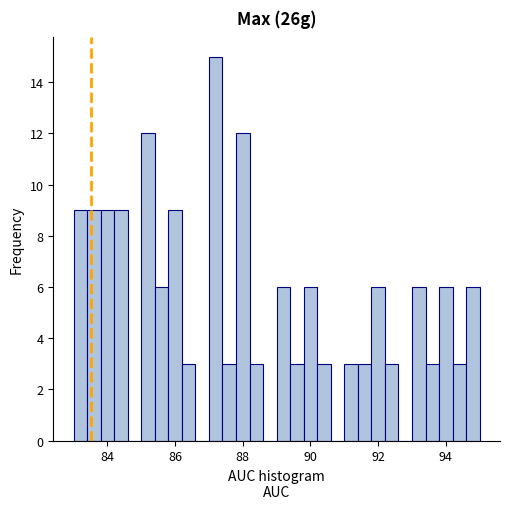

Read against the x-axis, roughly where is the centre of the tallest bar?

87.2